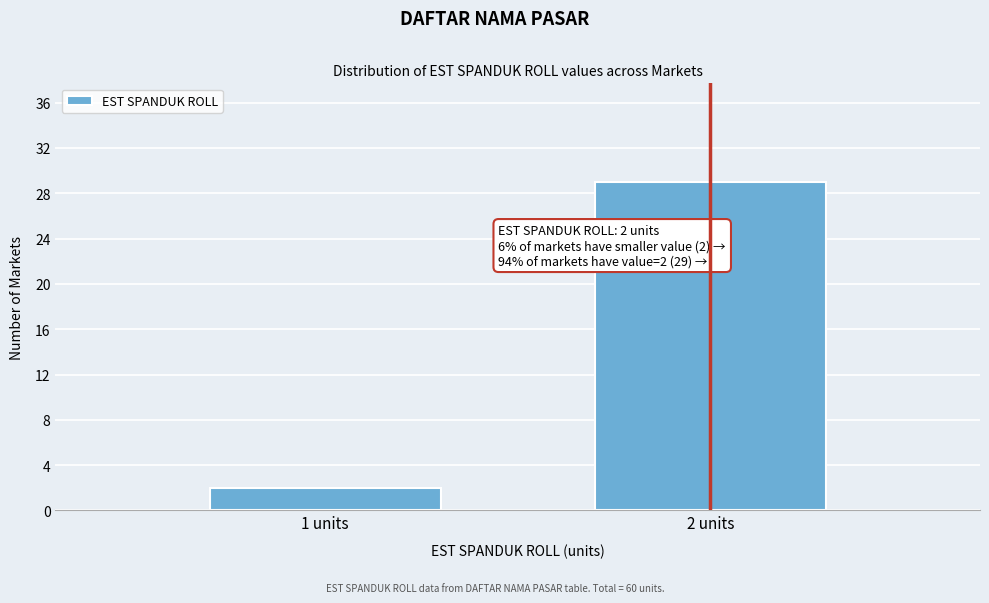

Reading left to right, what are all the values shown in this chart?

2	29